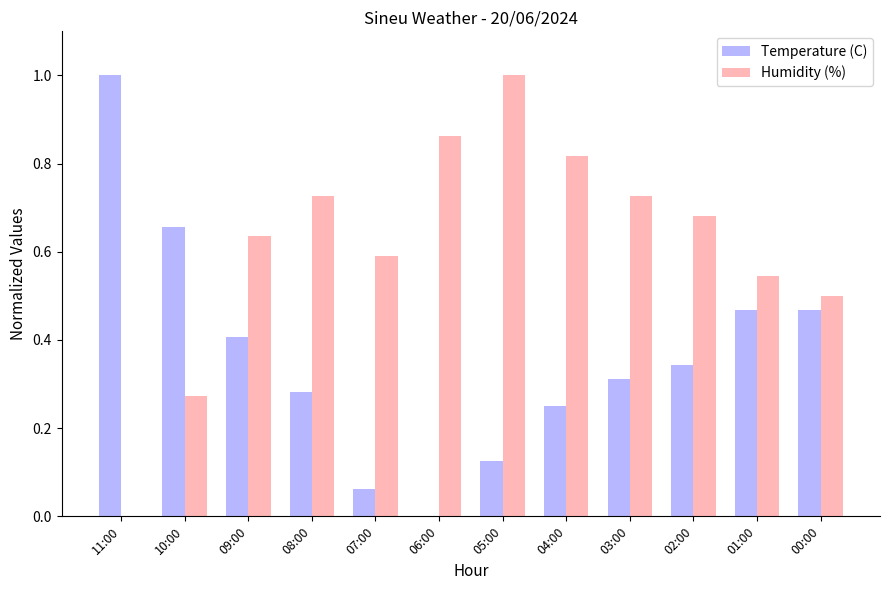

Which series has the largest total across all categories?

Humidity (%)